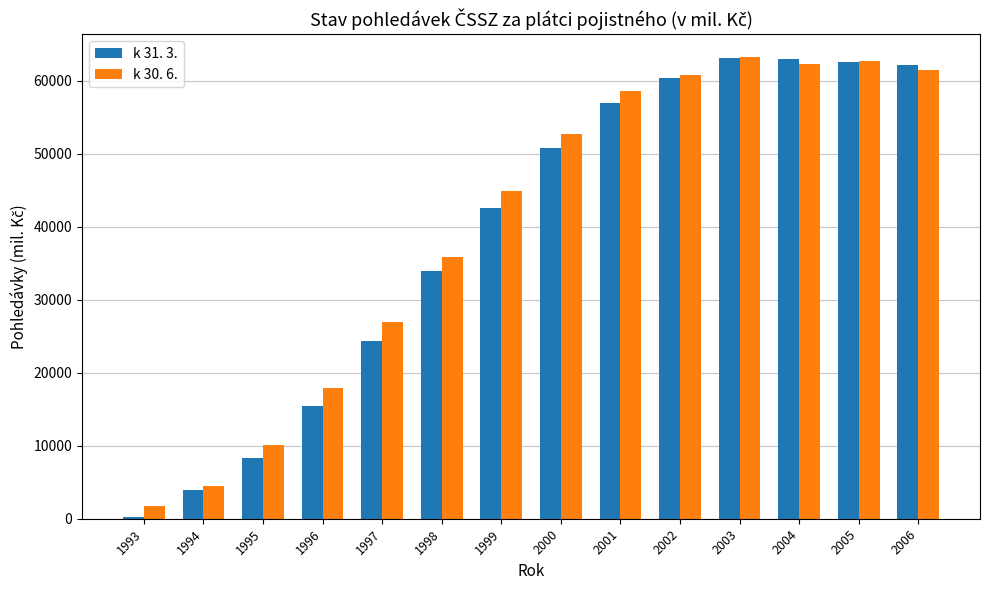

What is the value of the k 30. 6. bar at the 1st from the left?

1714.0